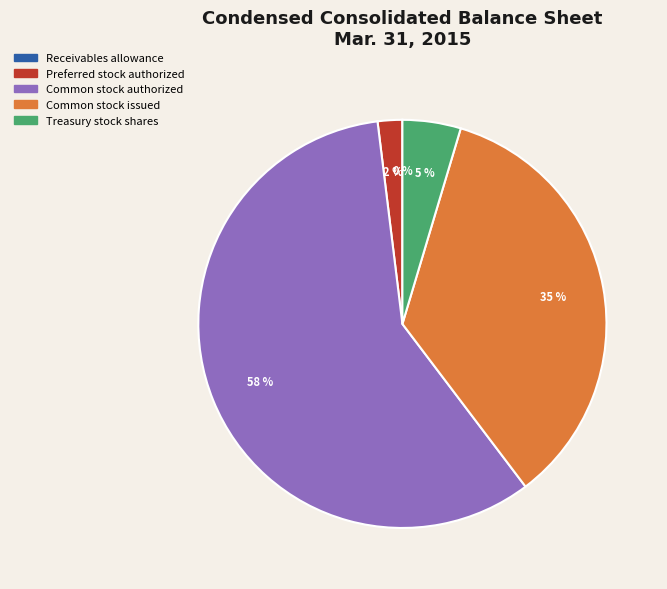

The Common stock authorized slice represents 53% of the pie. True or false?

False